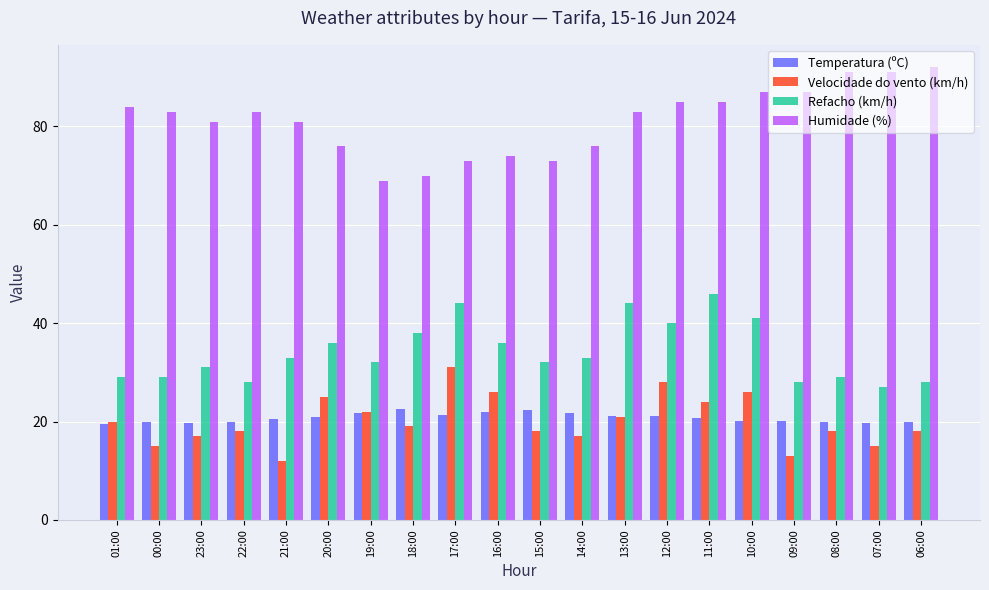

Is it true that Temperatura (ºC) equals 19.8 at 00:00?

True